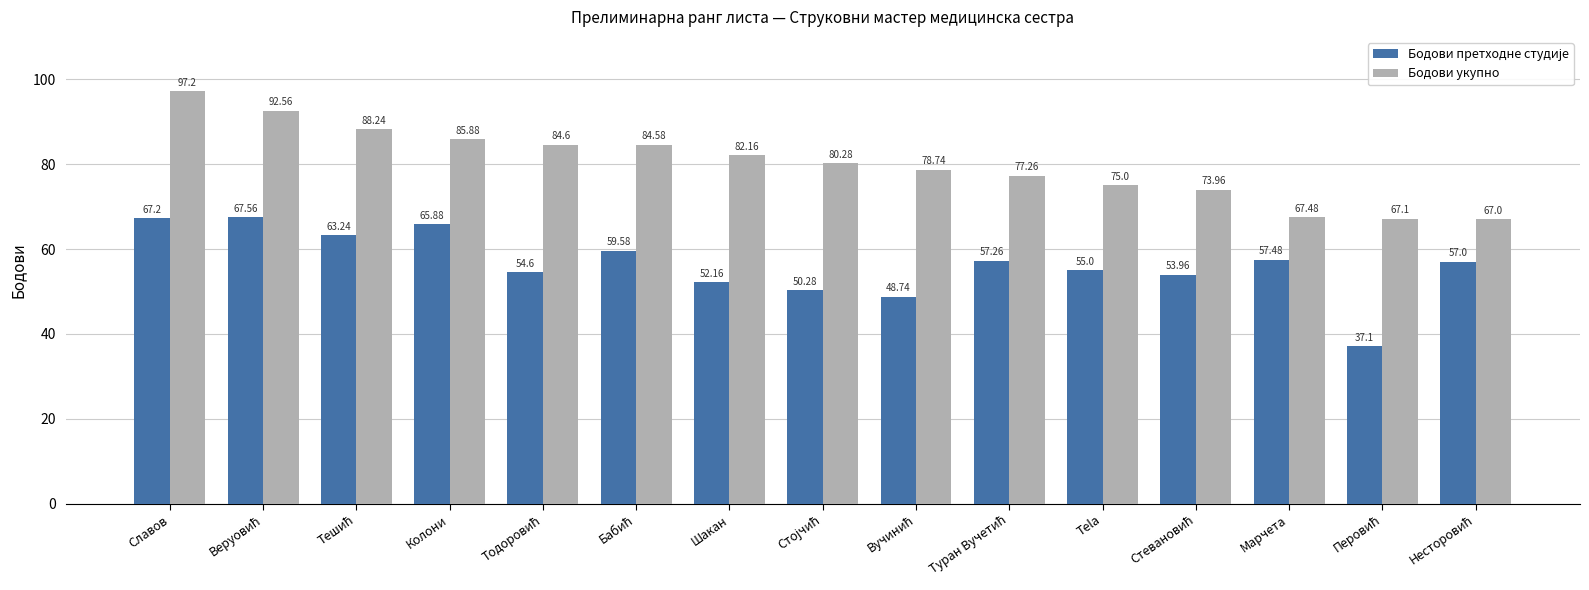

At which category is the sum across all series the highest?

Славов